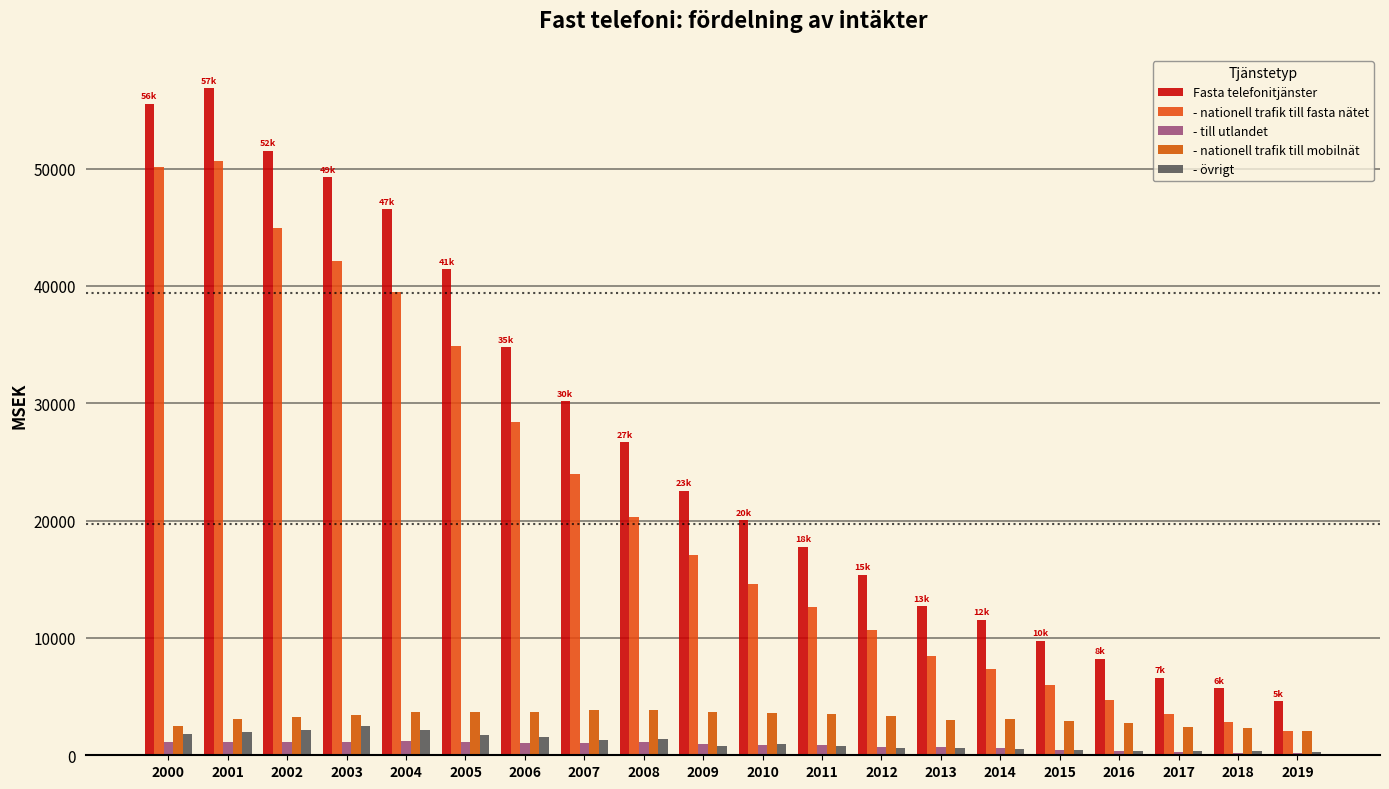

Count the number of data series in this chart.

5